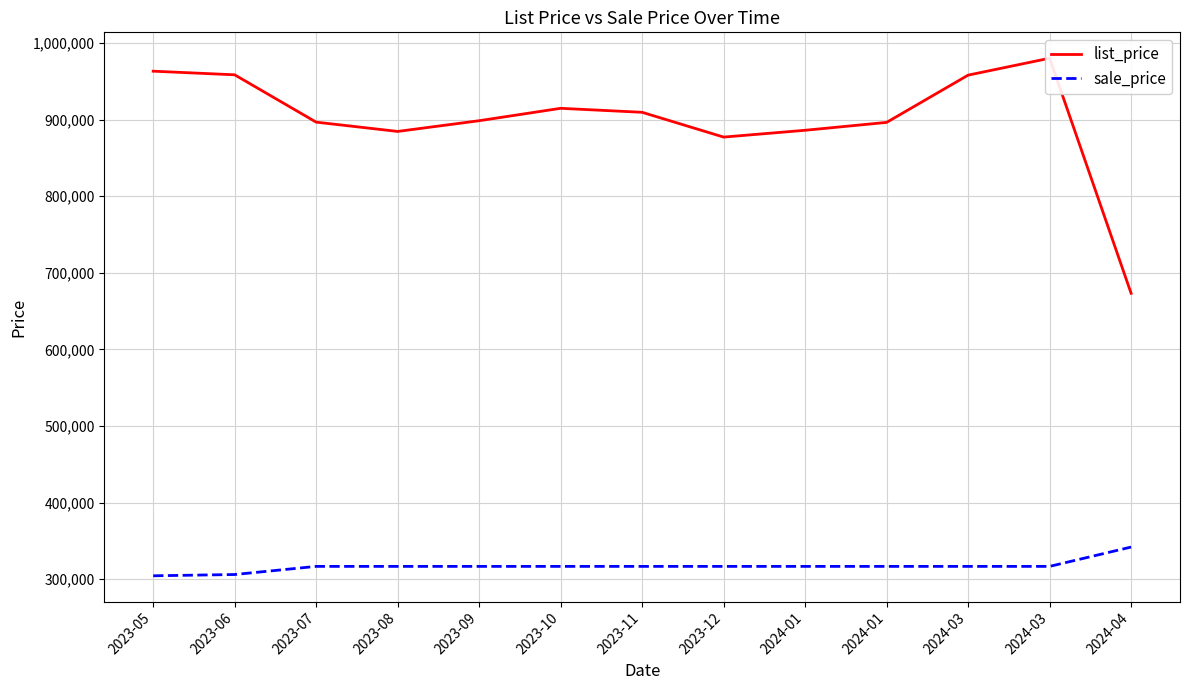

How many categories are shown in the chart?

13